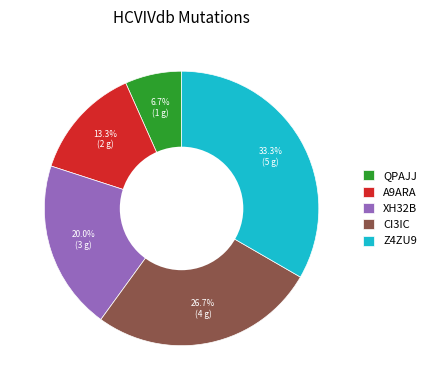

Does QPAJJ account for over 50% of the chart?

No